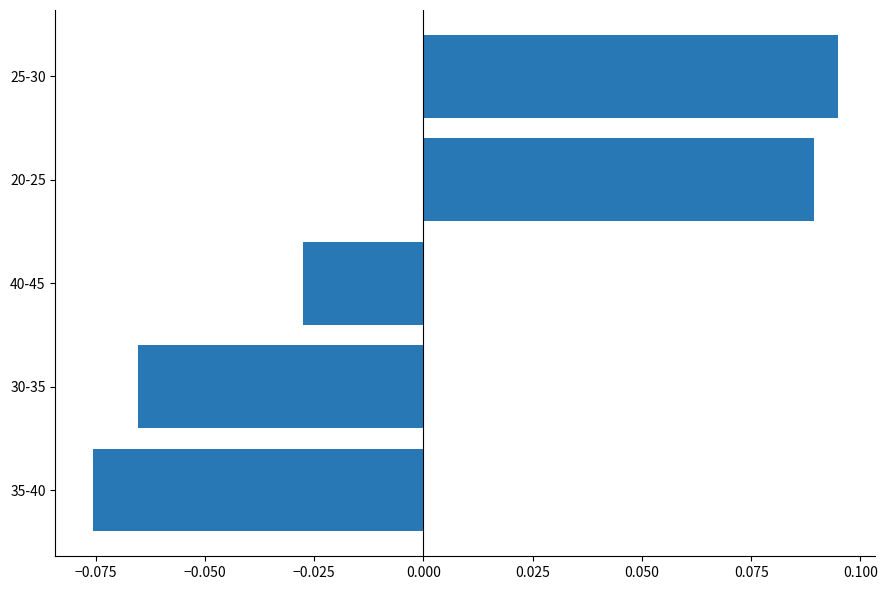

Where is the data nearest to the value 0?

40-45